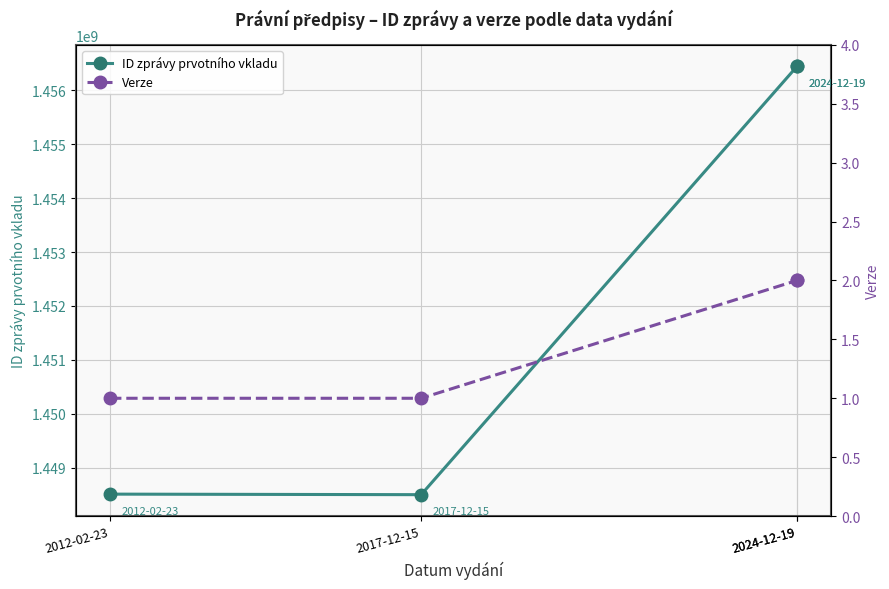

How many data points does each series have?

4